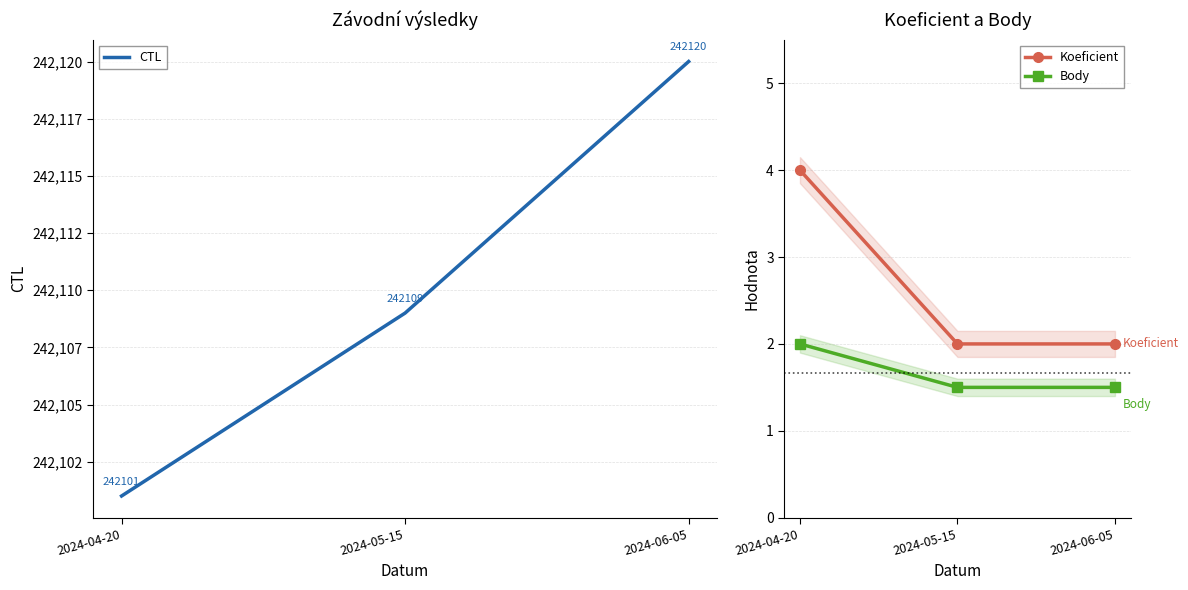

What is the spread (max minus min) of values at 2024-04-20?

242099.0